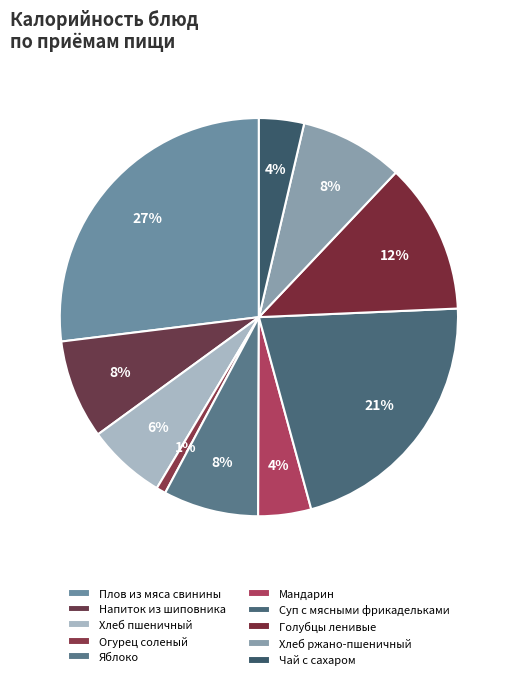

Rank the categories by value from lowest to highest.

Огурец соленый, Чай с сахаром, Мандарин, Хлеб пшеничный, Яблоко, Напиток из шиповника, Хлеб ржано-пшеничный, Голубцы ленивые, Суп с мясными фрикадельками, Плов из мяса свинины